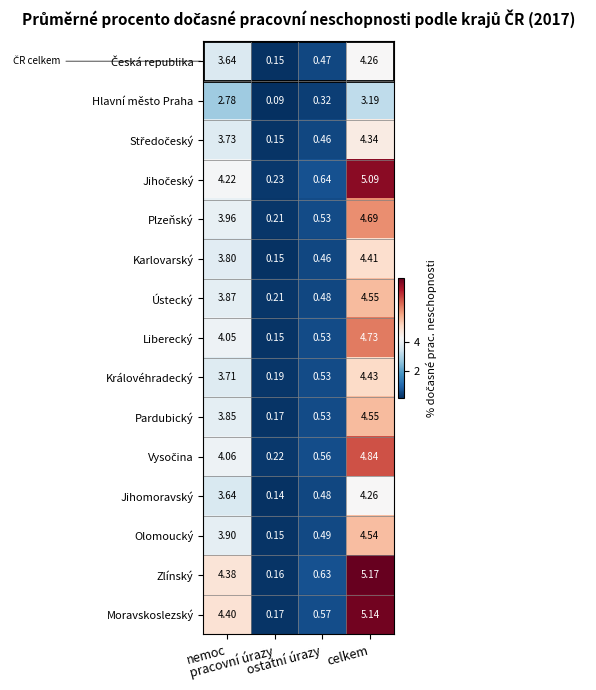

How many series are shown in this chart?

15